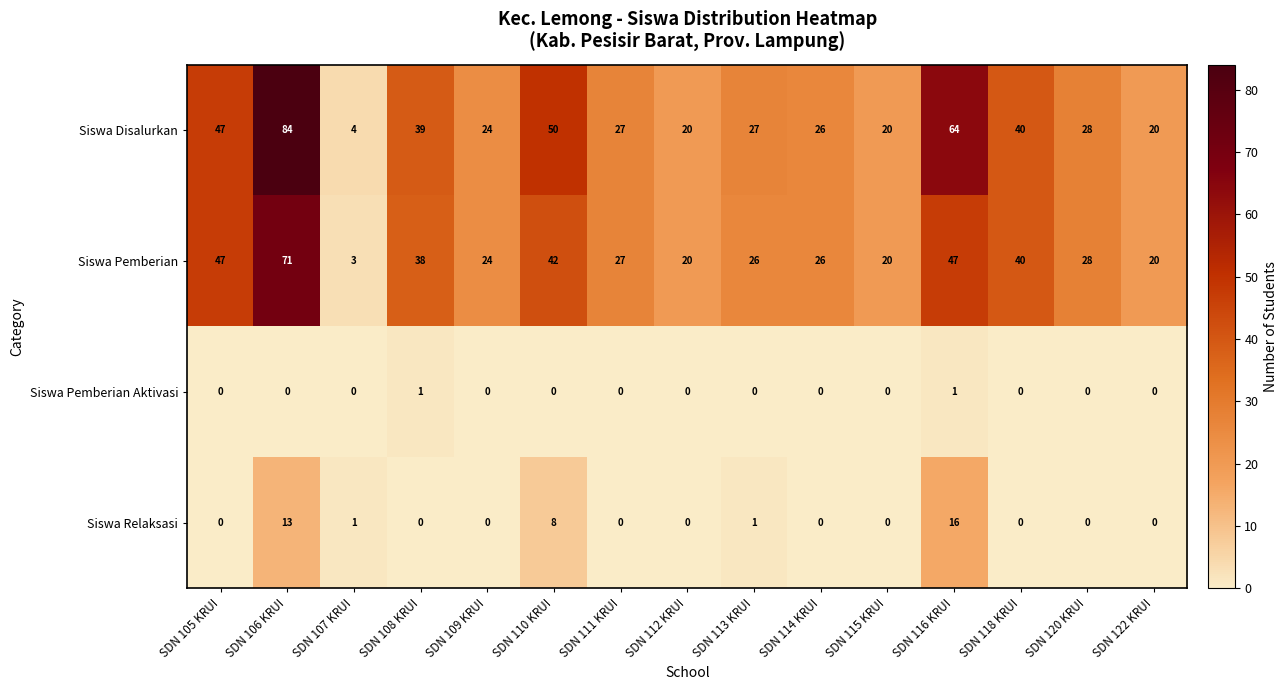

At which category is the sum across all series the highest?

SDN 106 KRUI